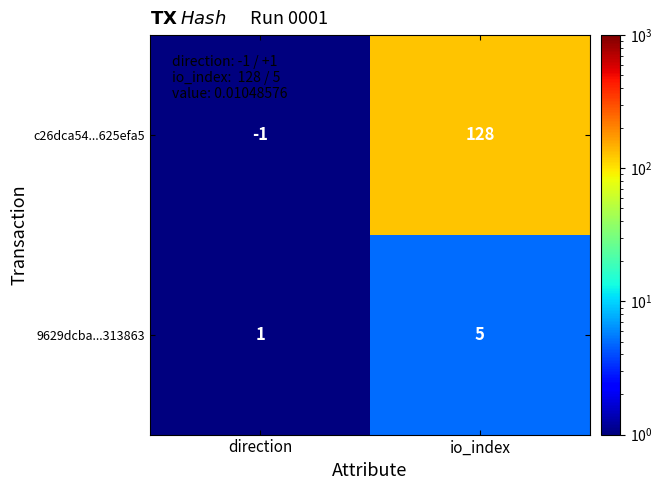

What is the approximate value of 9629dcba...313863 at io_index?

5